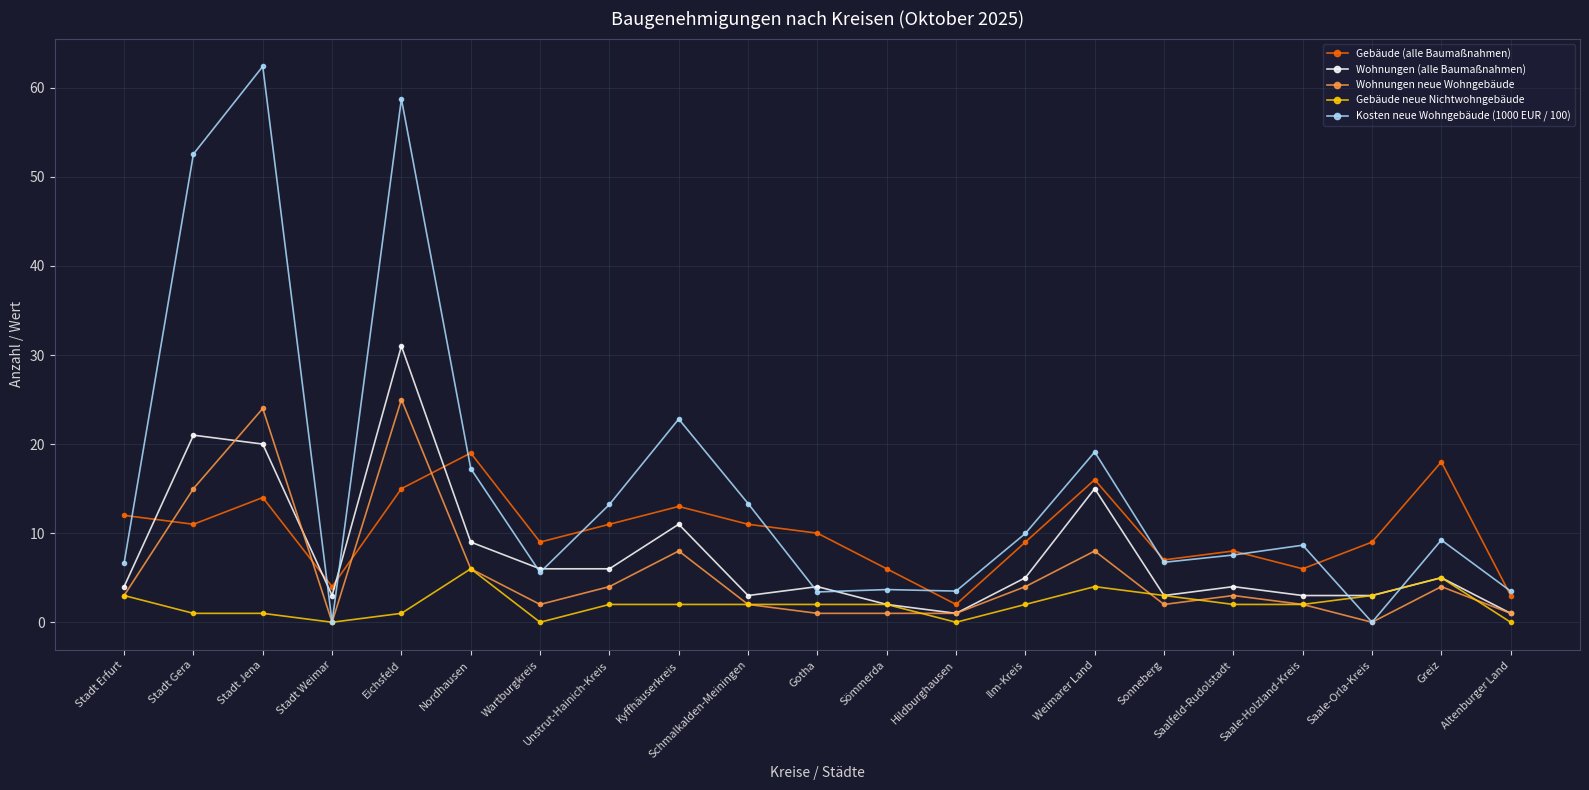

Where is the first local maximum for Wohnungen neue Wohngebäude?

Stadt Jena